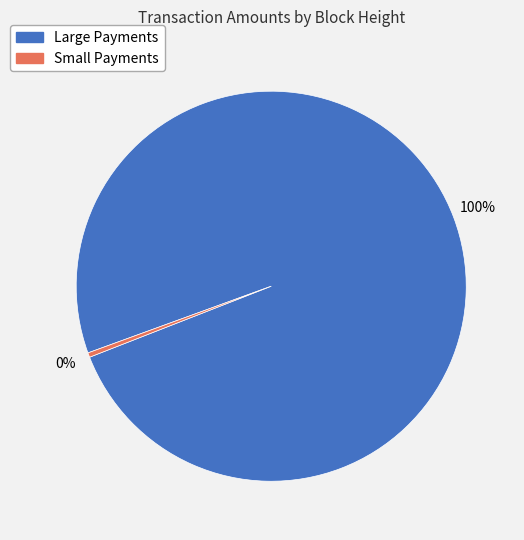

To the nearest percent, what is the average slice percentage?

50%